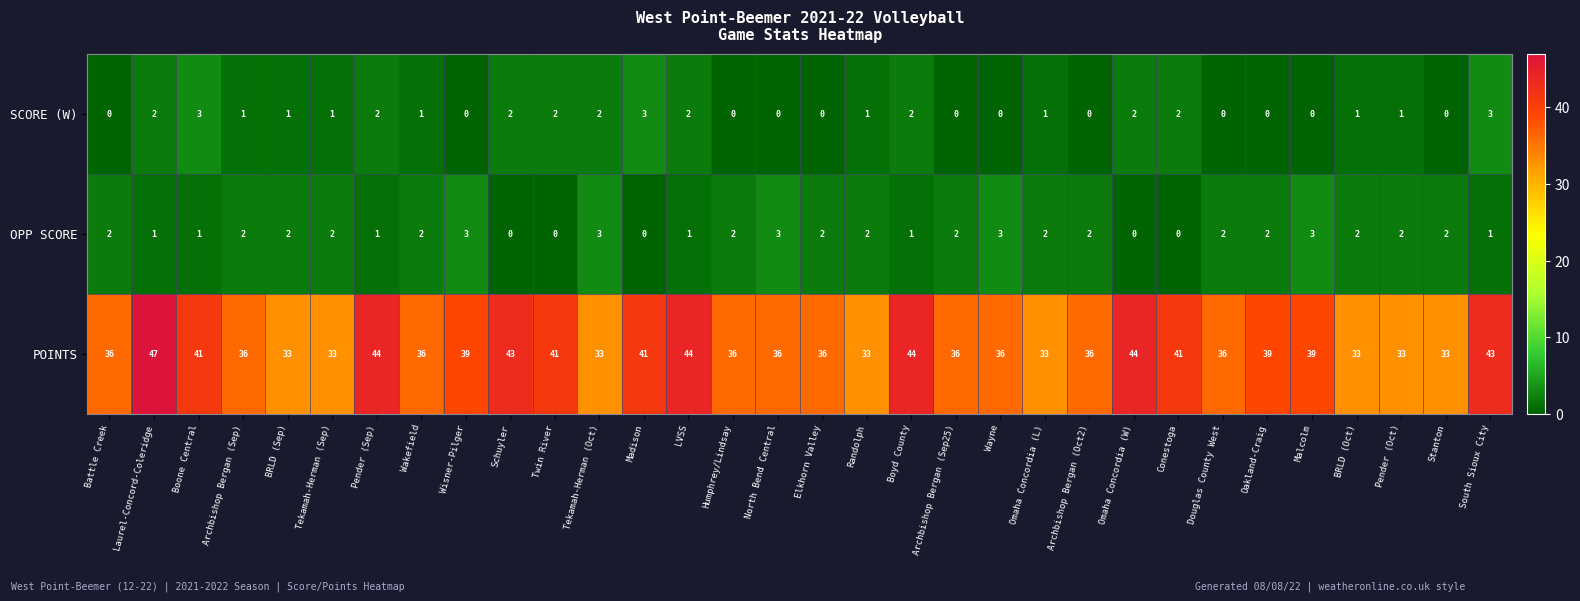

How many SCORE (W) values are between 0 and 2?

29